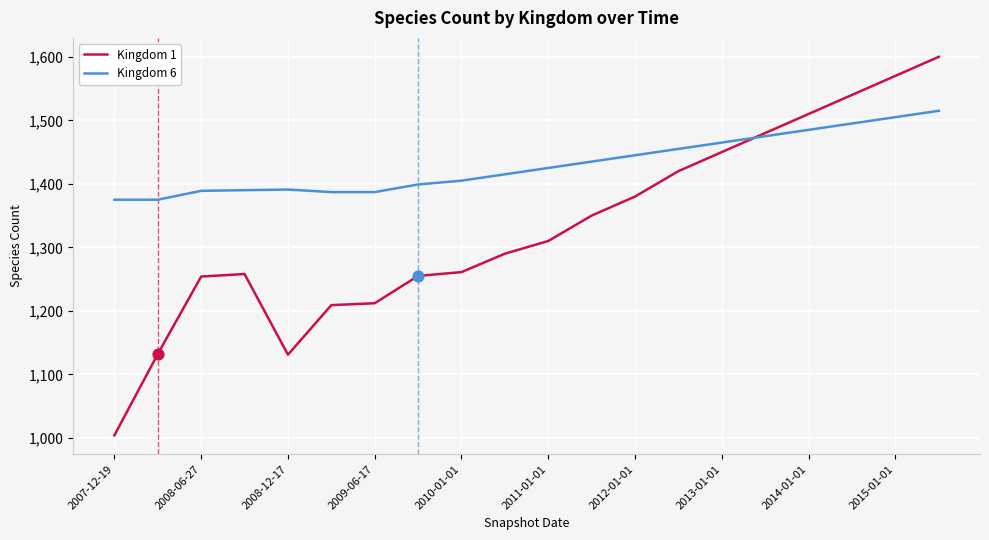

Which series has the largest total across all categories?

Kingdom 6